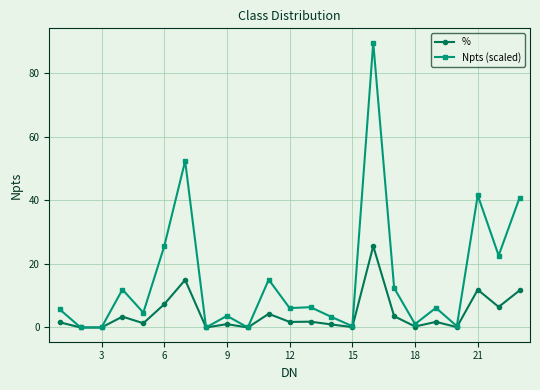

Which series has the largest range (max minus min)?

Npts (scaled)